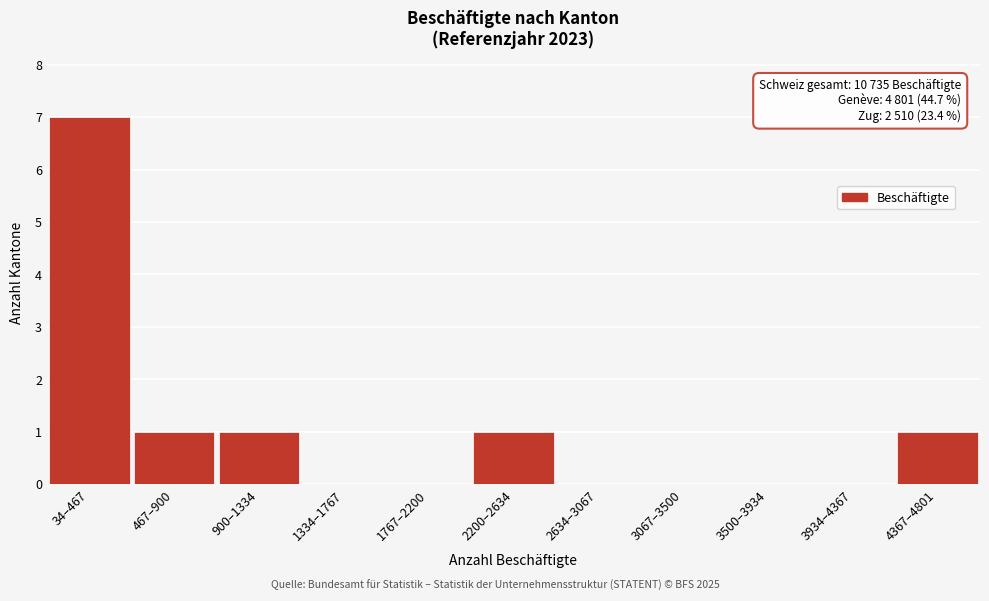

Reading right to left, list all the values displayed in this chart.

4367–4801=1	3934–4367=0	3500–3934=0	3067–3500=0	2634–3067=0	2200–2634=1	1767–2200=0	1334–1767=0	900–1334=1	467–900=1	34–467=7